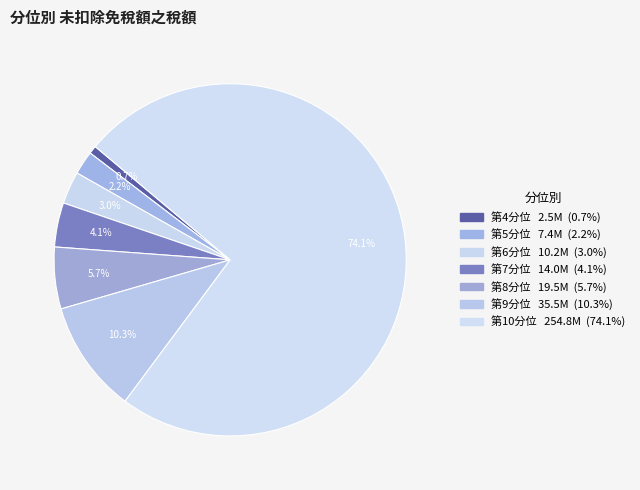

How many segments does this pie chart have?

7